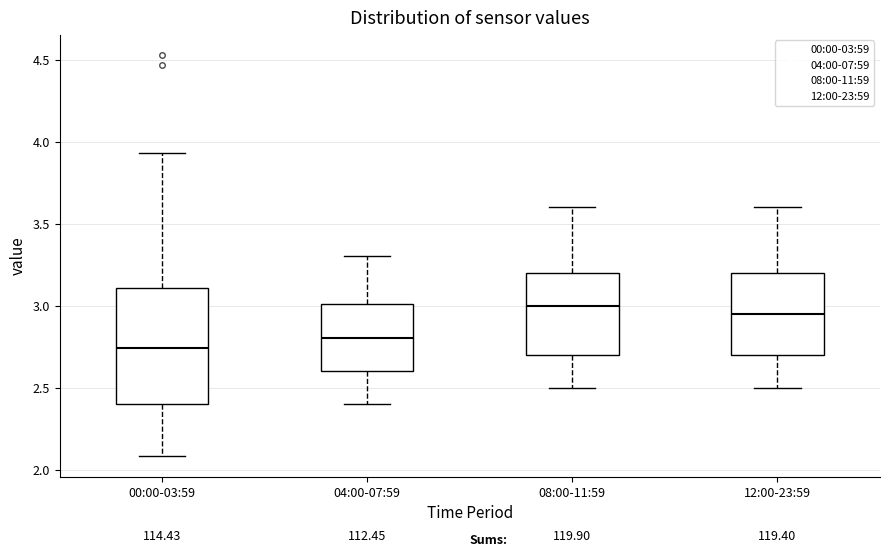

Where does the median line of the box for 00:00-03:59 sit on the y-axis? The values are not printed on the chart, so give them approximately, as read against the axis.

2.75